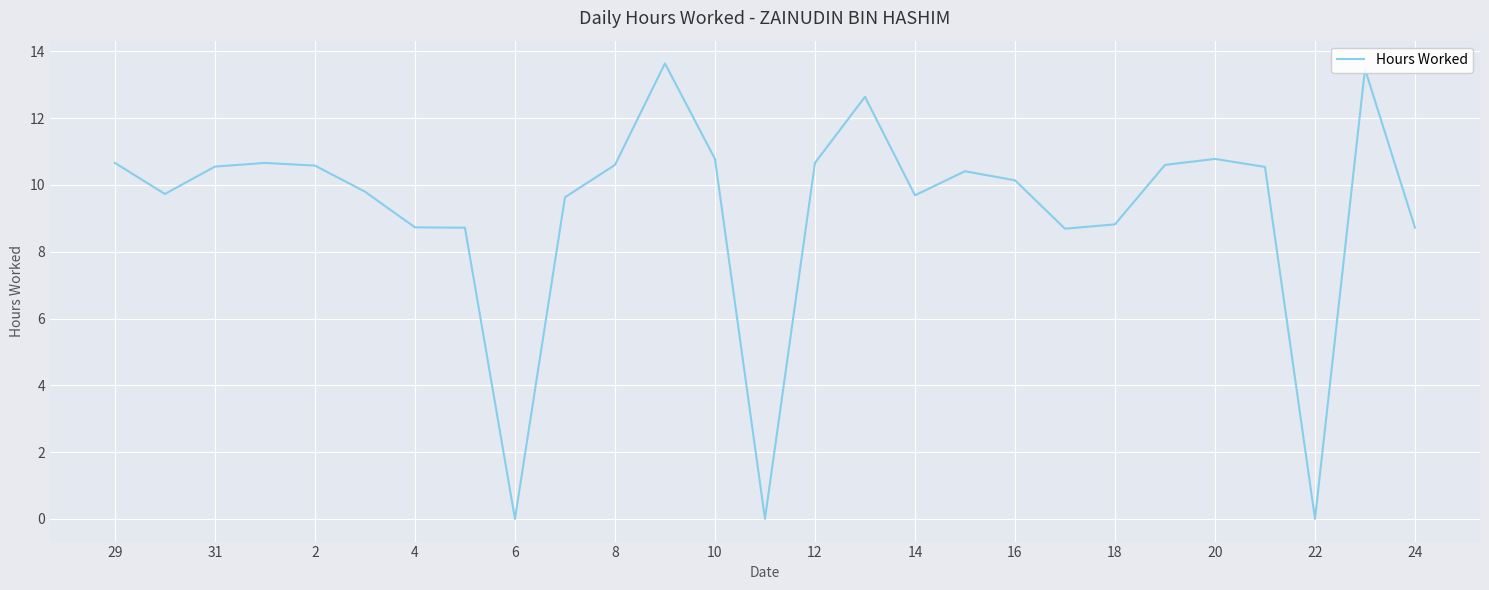

What is the difference between the maximum and minimum values?

13.6